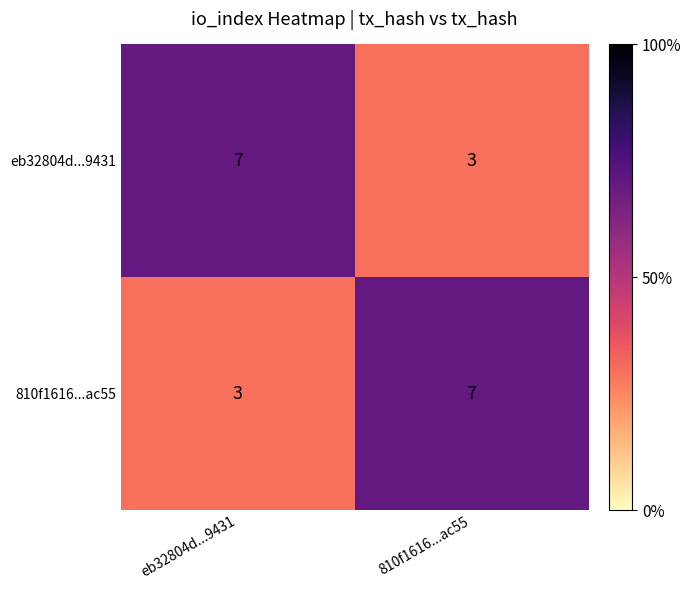

At how many categories does at least one series exceed 5?

2